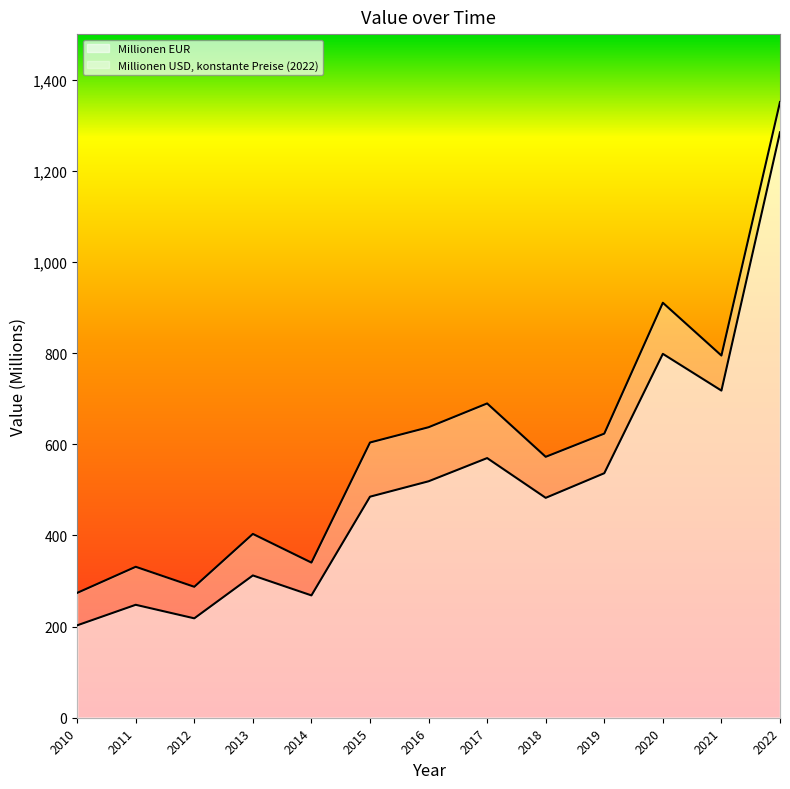

True or false: Millionen USD, konstante Preise (2022) has a value of 829.8 at 2022.

False